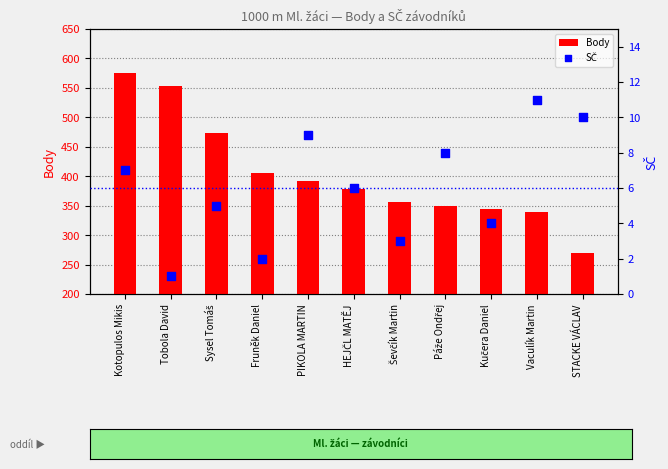

Is the value of SČ at Fruněk Daniel greater than the value of Body at STACKE VÁCLAV?

No